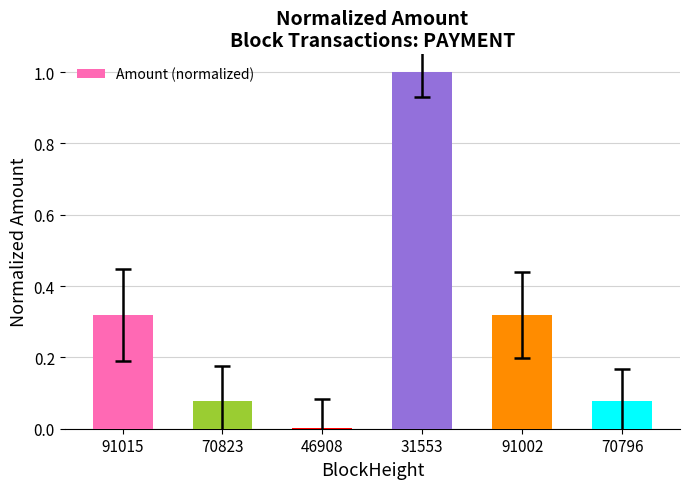

At which category does the chart reach its peak across all series?

31553